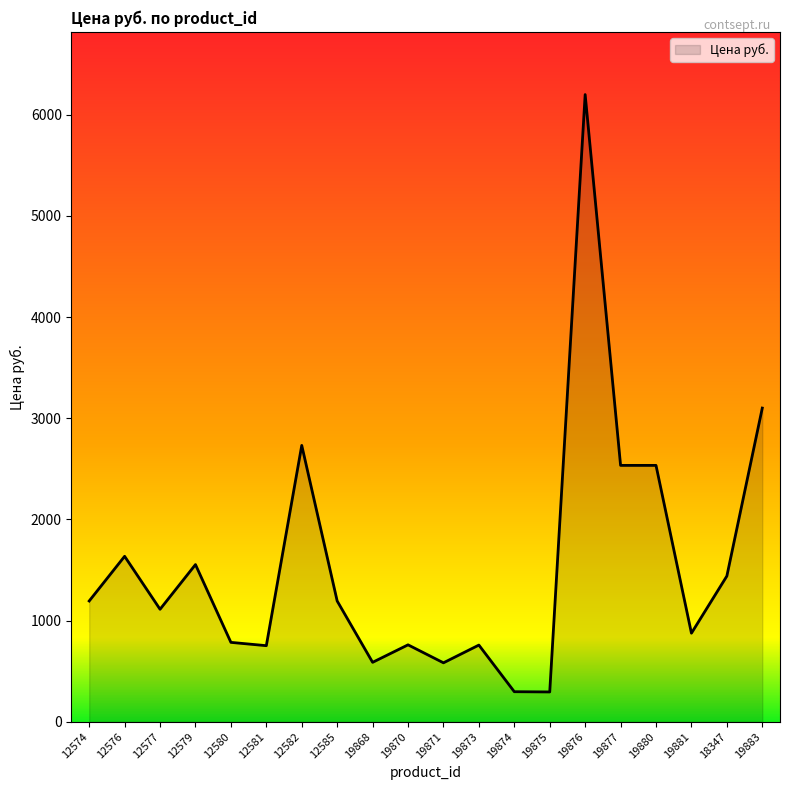

Is it true that the value at 12576 is 2152.3?

False